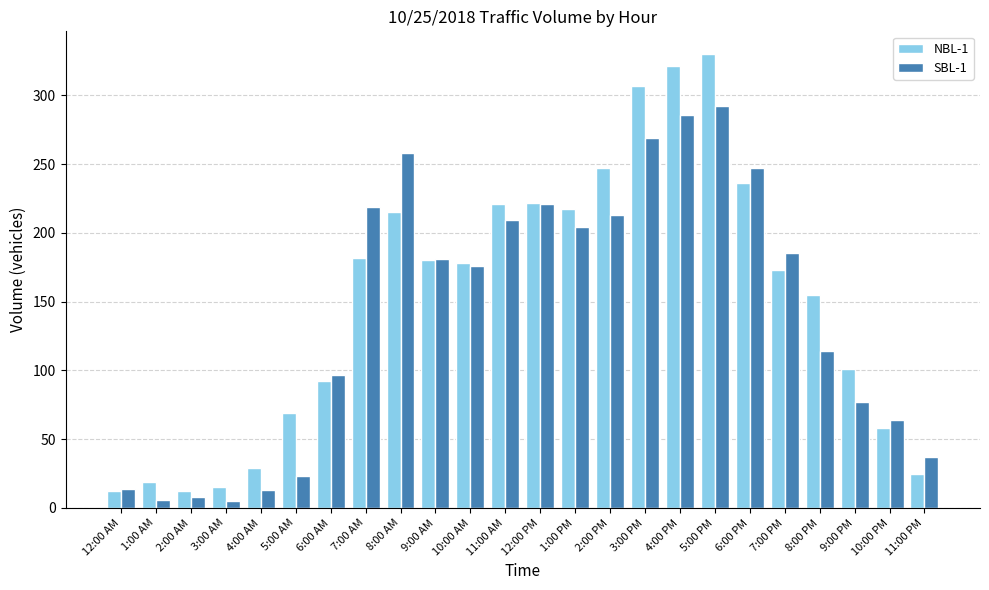

What is the value of the NBL-1 bar at the 20th from the left?

173